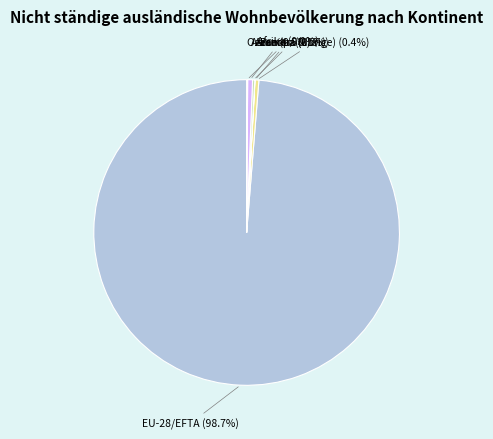

Which slice represents more than half of the pie?

EU-28/EFTA